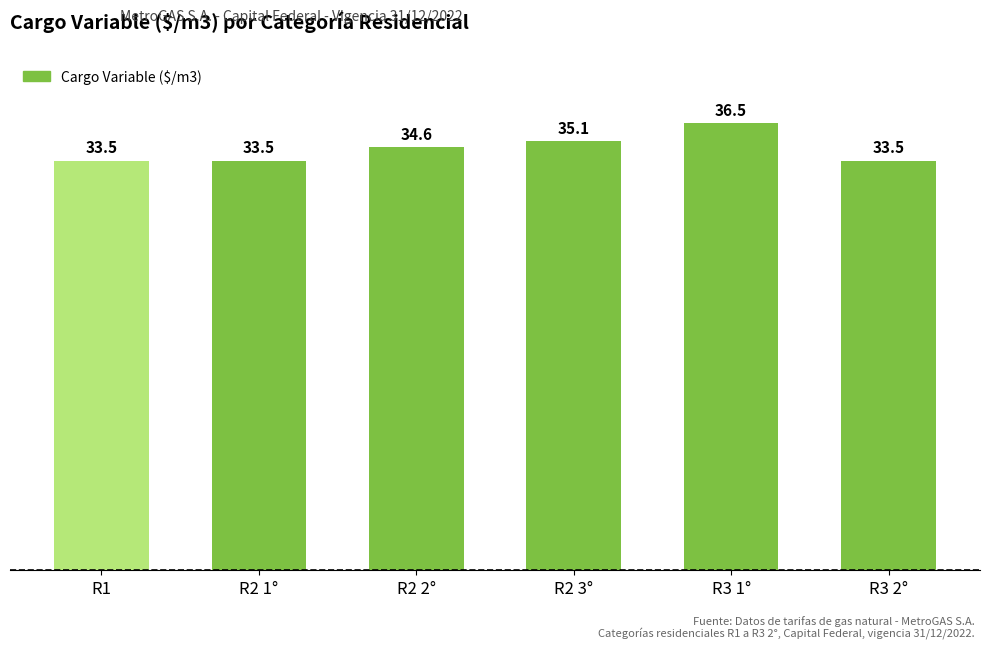

The value at R2 2° is 34.6. True or false?

True